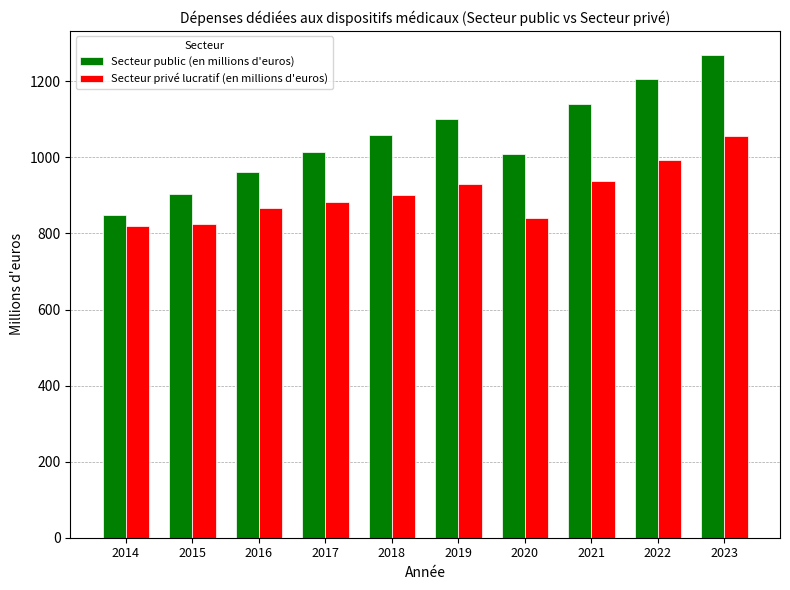

Rank the series by their average value, from highest to lowest.

Secteur public (en millions d'euros), Secteur privé lucratif (en millions d'euros)